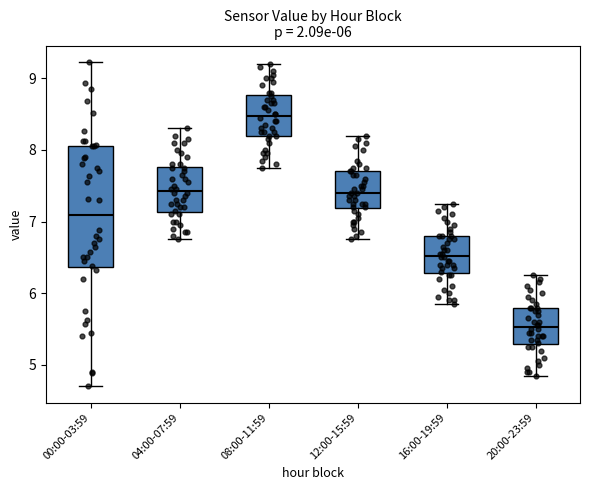

Comparing the boxes themselves (not the whiskers), which one is the tallest?

00:00-03:59